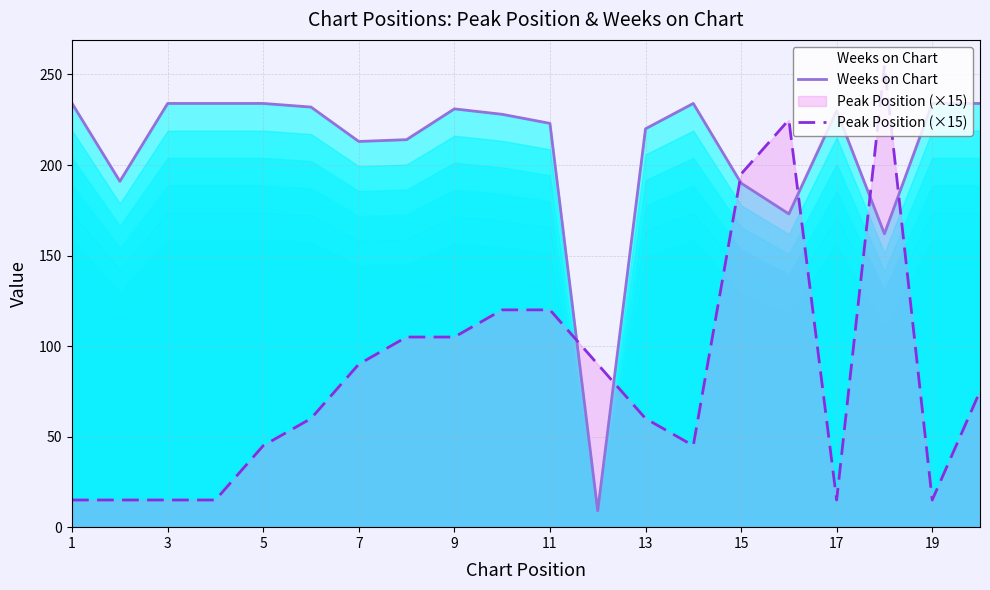

The Weeks on Chart series shows 231 at 9. True or false?

True